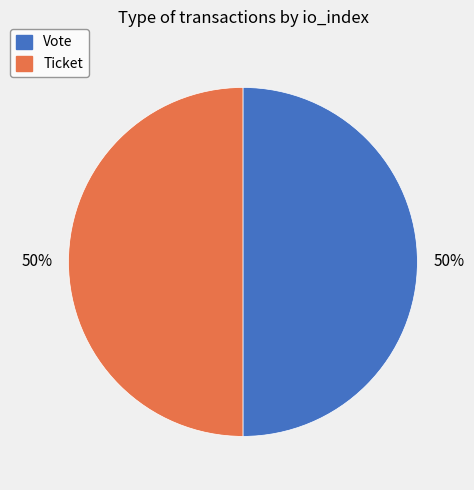

Approximately how many times larger is the value at Vote compared to Ticket?

1.0